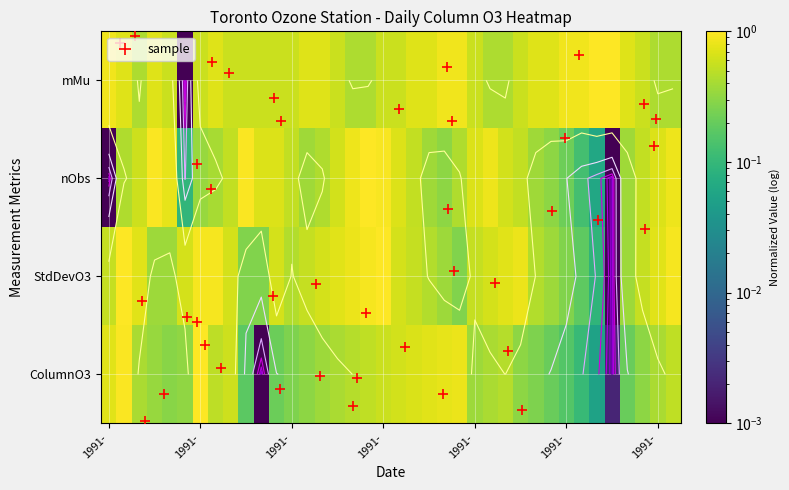

Is it true that ColumnO3 equals 0.1 at 5?

False